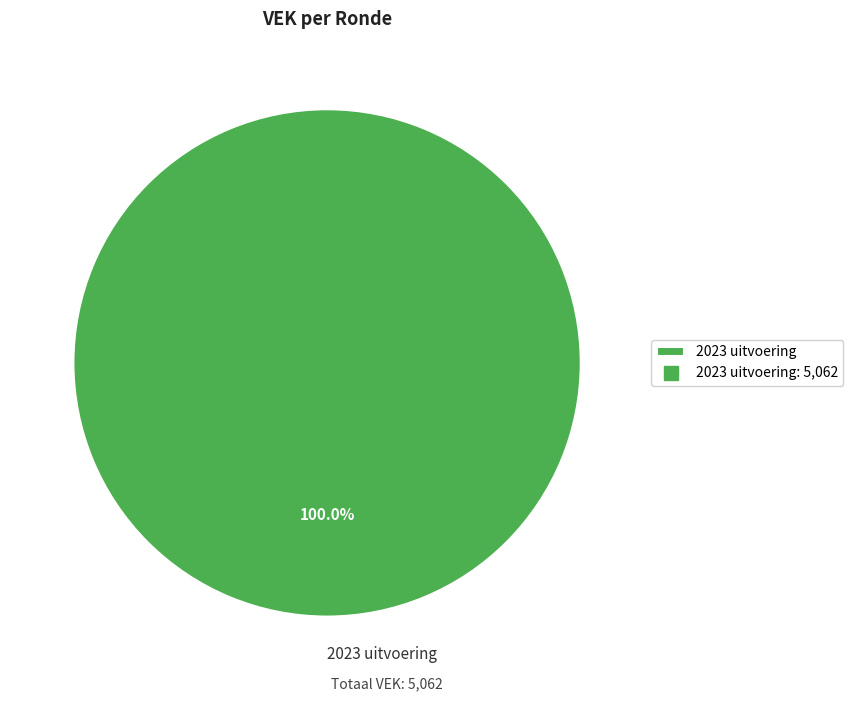

Which category accounts for the majority?

2023 uitvoering